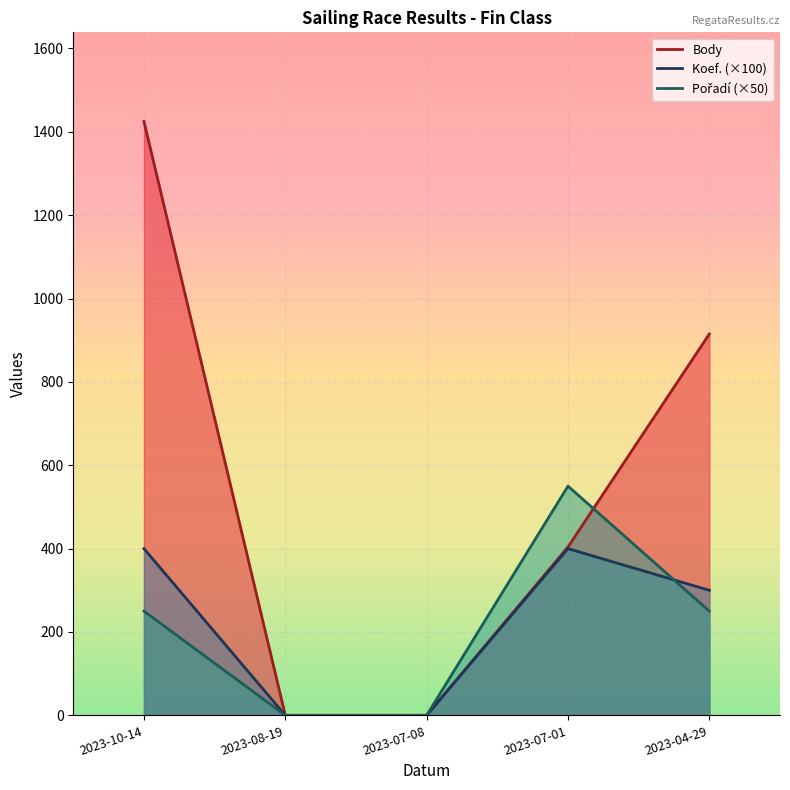

What is the label of the 1st point from the right?

2023-04-29